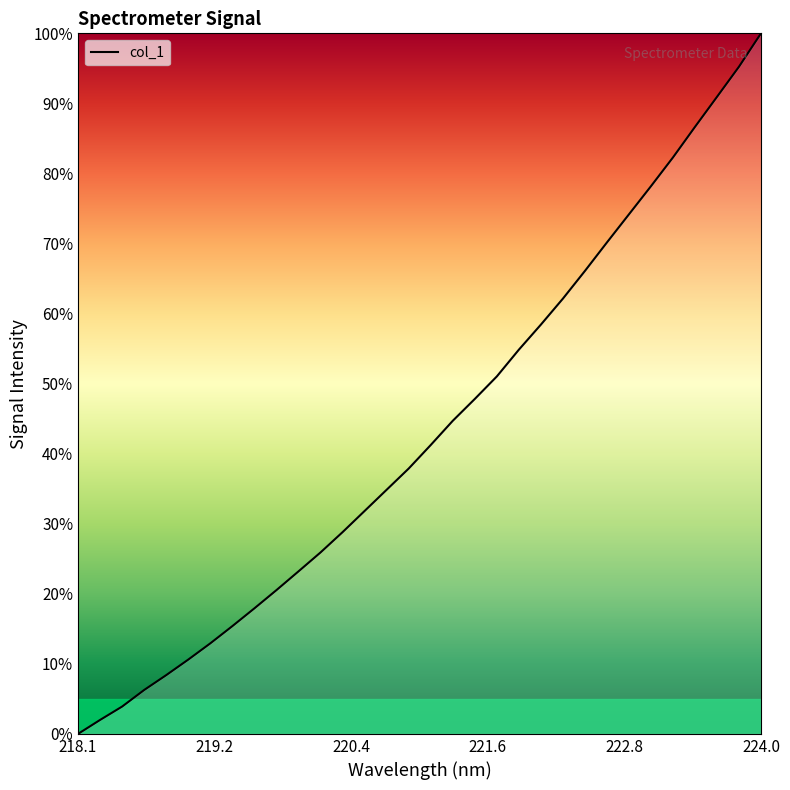

How many lines are shown in the chart?

1